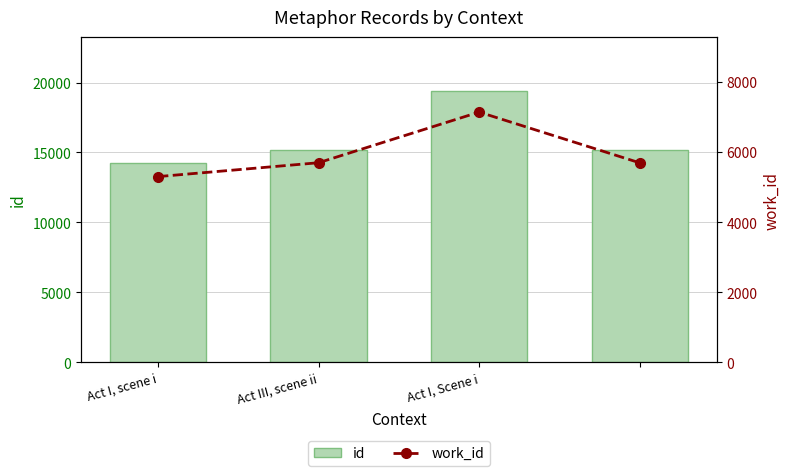

How many groups of bars are there?

4